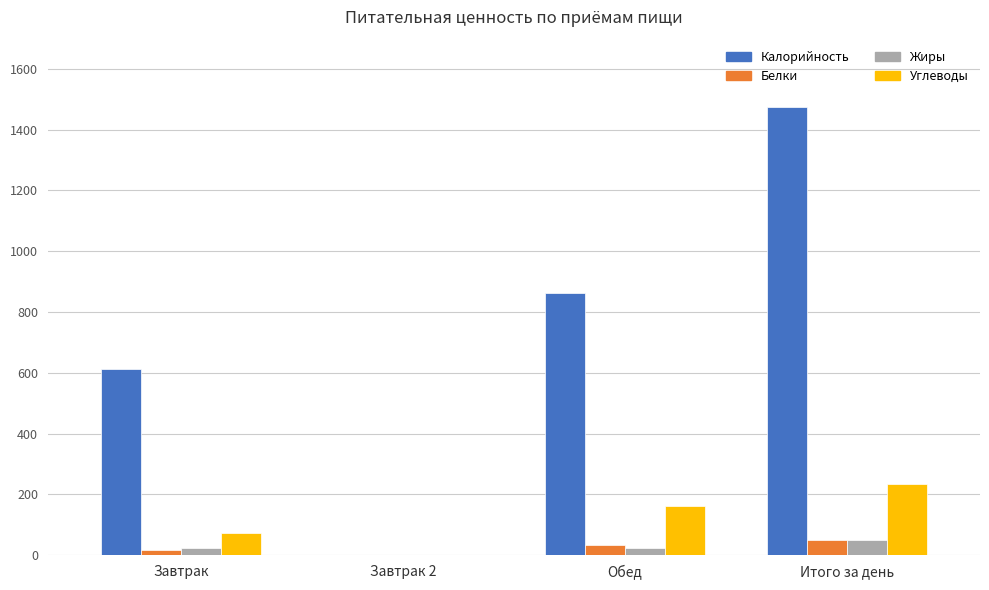

Which series has the largest total across all categories?

Калорийность